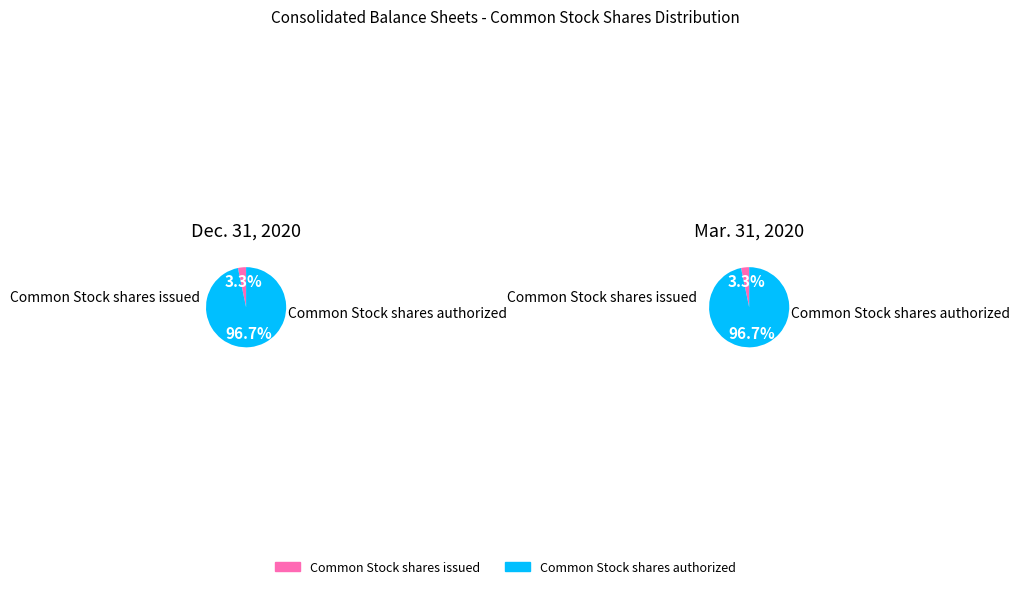

Does any single category account for the majority?

Yes